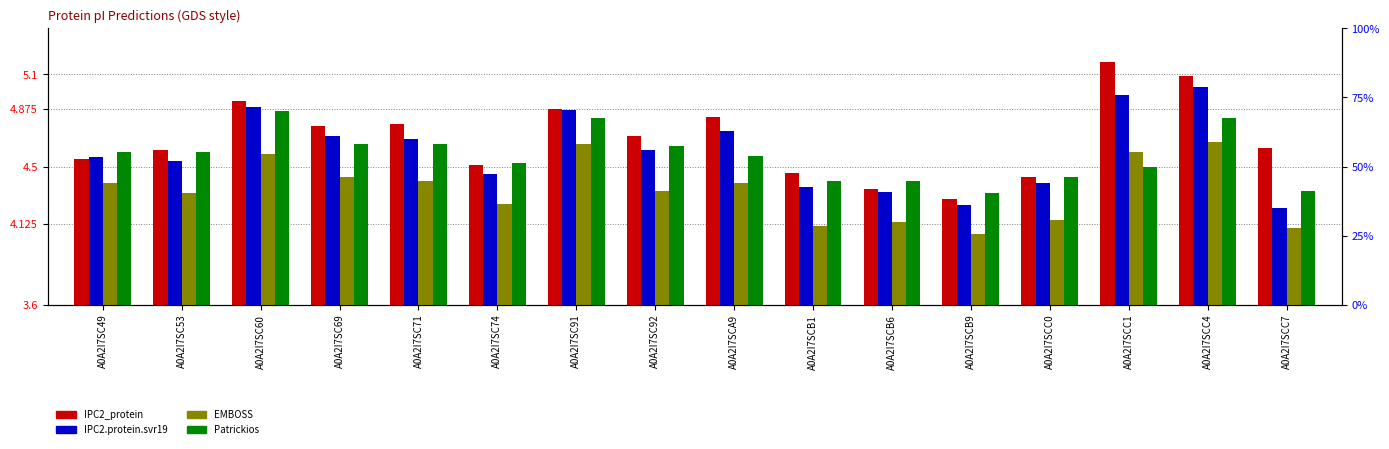

Where is IPC2.protein.svr19 nearest to the value 4?

A0A2I7SCC7